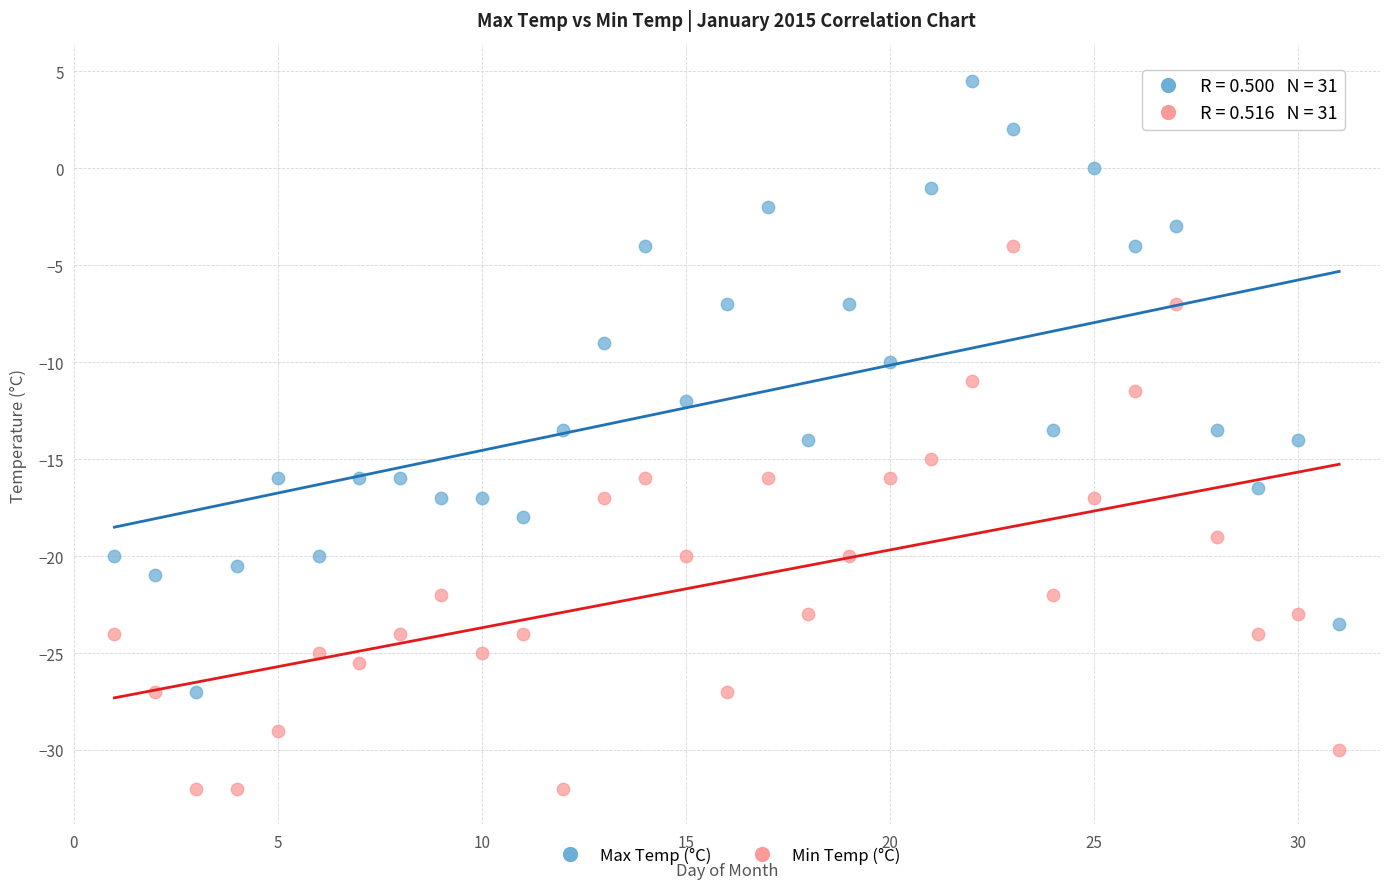

What is the X range (max minus min) for the scatter plot?

30.0